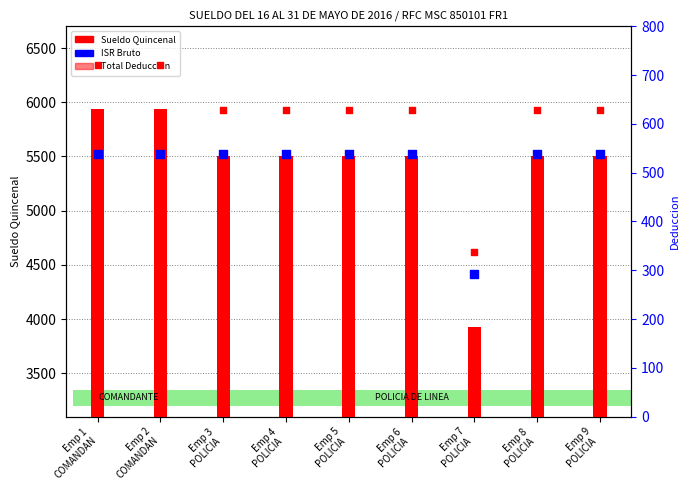

Is the value of Sueldo Quincenal at Emp 7
POLICIA  greater than the value of ISR Bruto at Emp 6
POLICIA ?

Yes